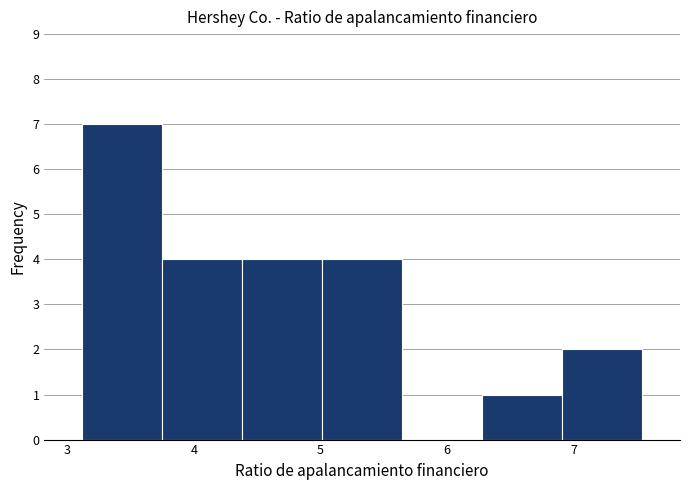

Reading left to right, transcribe this chart: for each bar, give the range it covers on the x-axis and its height. Neither the bar edges nor the heights are printed on the chart, so give them approximately, as read against the axes.

3.1 to 3.8: 7
3.8 to 4.4: 4
4.4 to 5.0: 4
5.0 to 5.6: 4
5.6 to 6.3: 0
6.3 to 6.9: 1
6.9 to 7.5: 2